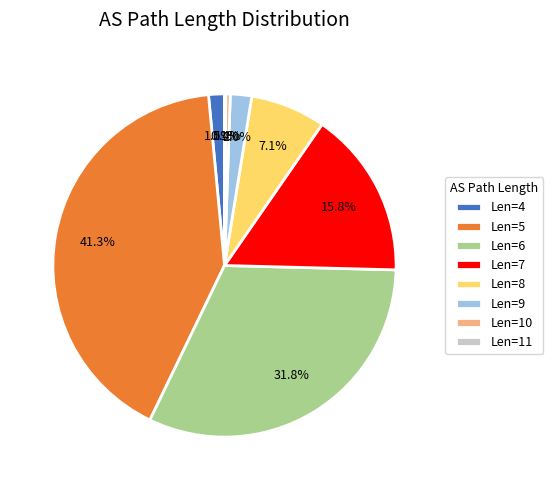

Does any single category account for the majority?

No